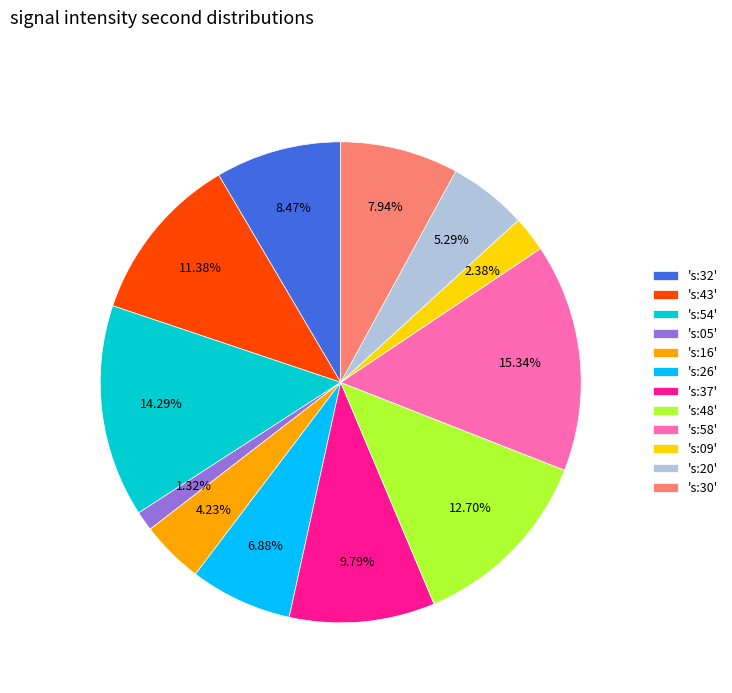

Between 's:16' and 's:48', which is larger?

's:48'